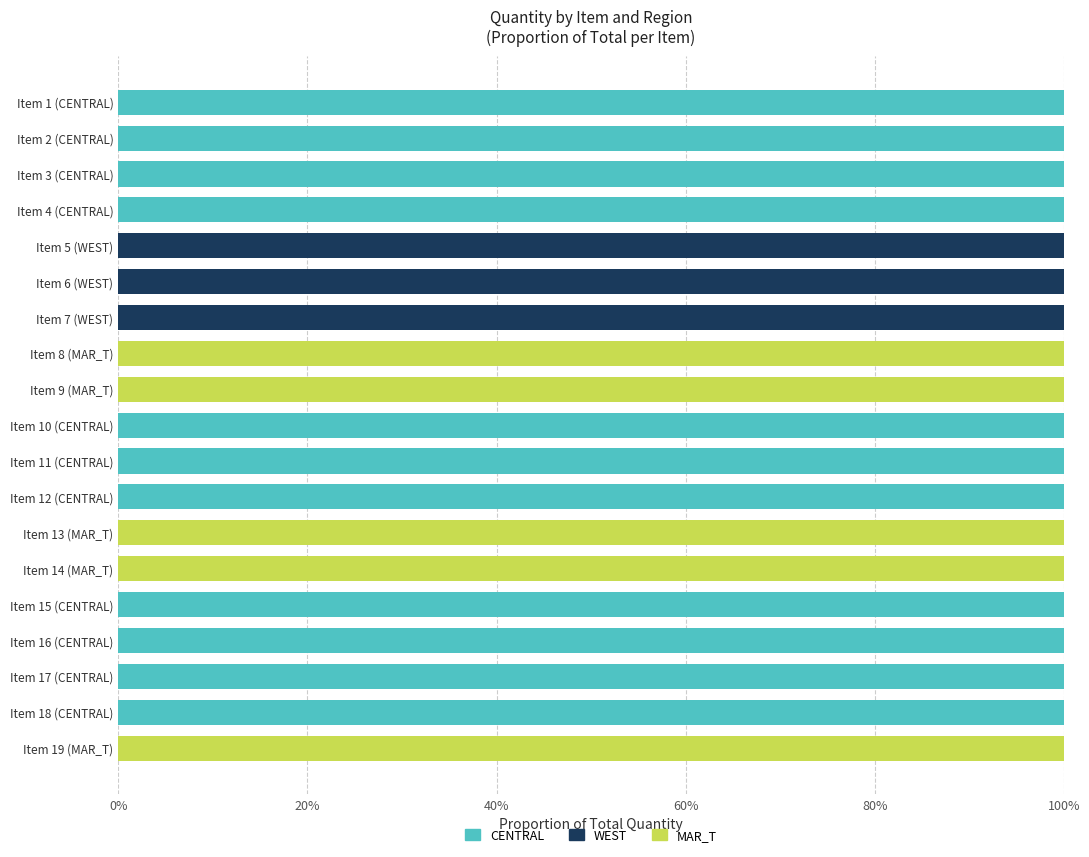

What is the average value of the CENTRAL series?

58